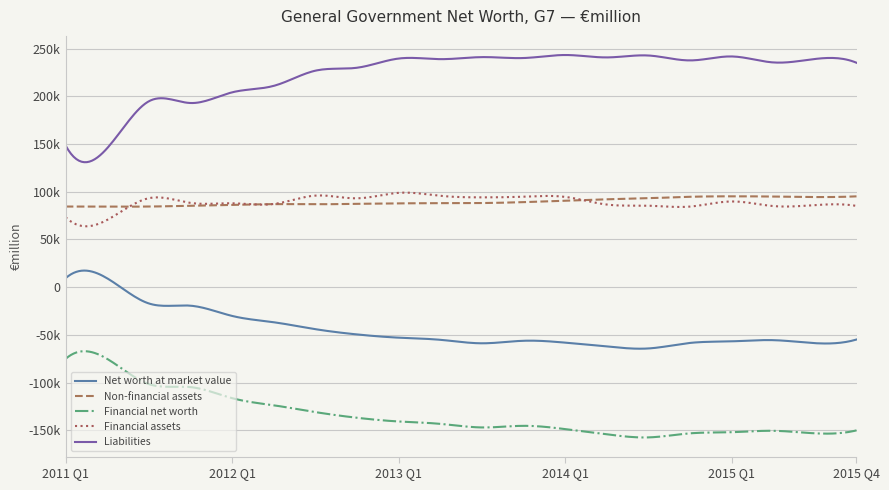

At which category does Financial net worth reach its first local valley?

2013 Q3